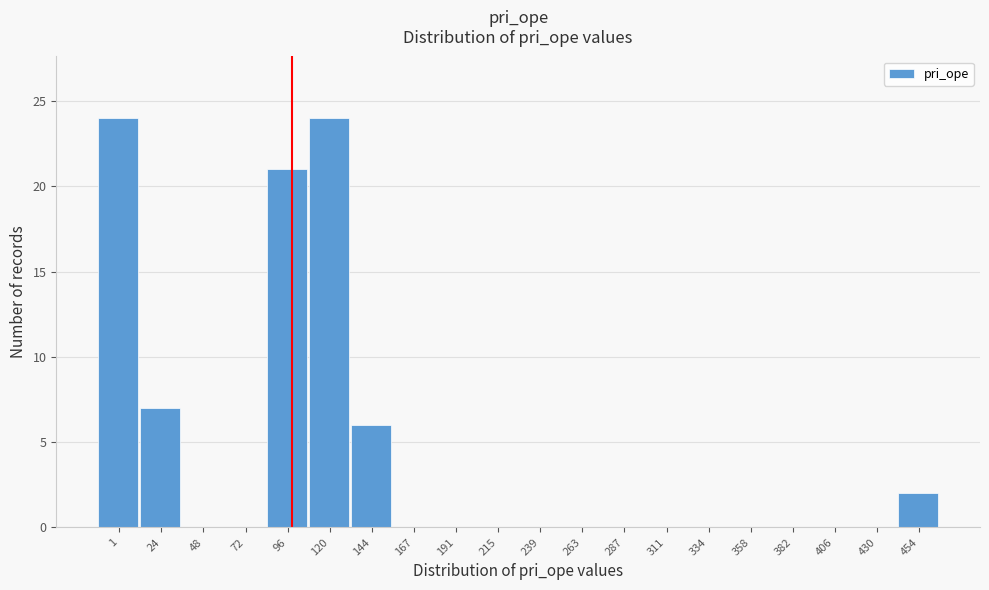

Reading left to right, transcribe all the data shown in this chart.

1=24	24=7	48=0	72=0	96=21	120=24	144=6	167=0	191=0	215=0	239=0	263=0	287=0	311=0	334=0	358=0	382=0	406=0	430=0	454=2